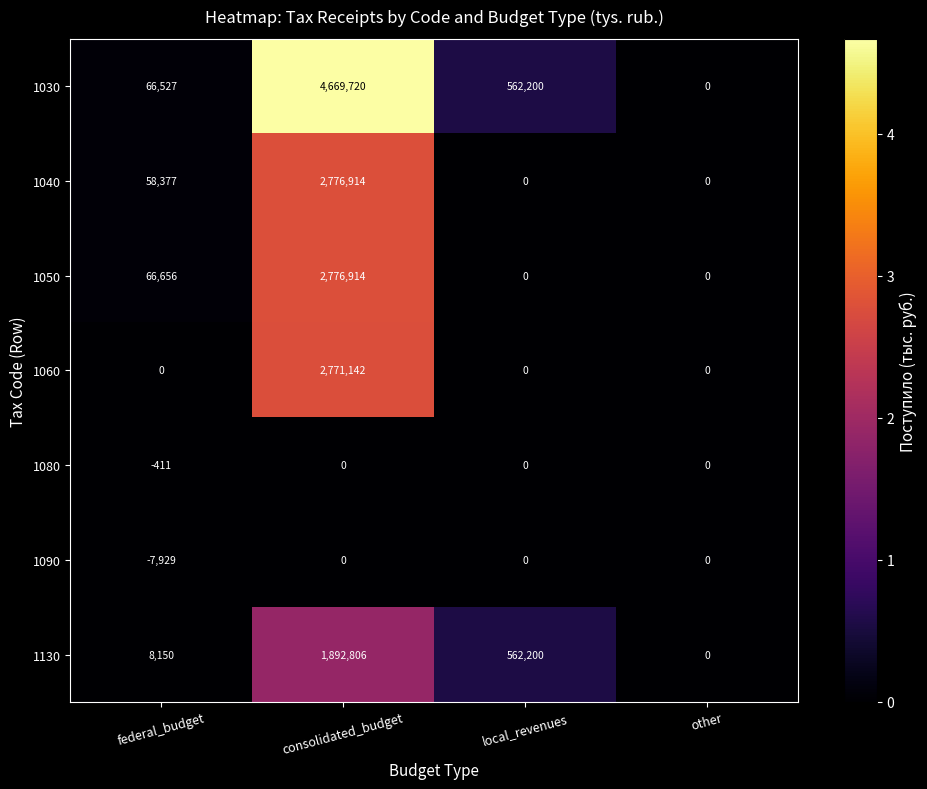

Rank the categories by 1130 value from lowest to highest.

other, federal_budget, local_revenues, consolidated_budget